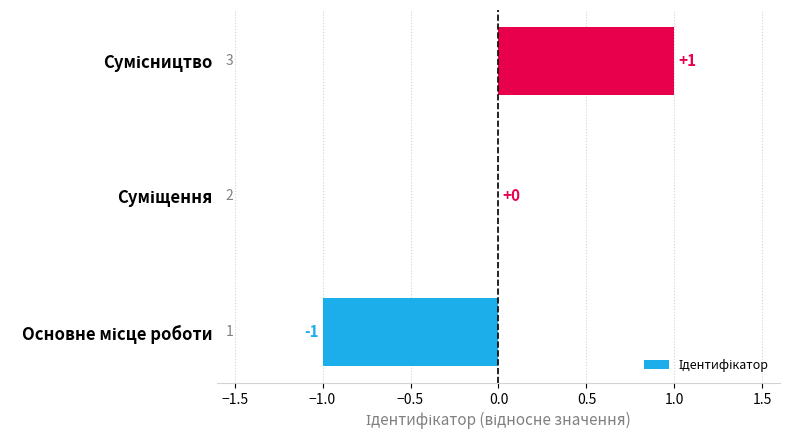

Count the number of categories in the chart.

3